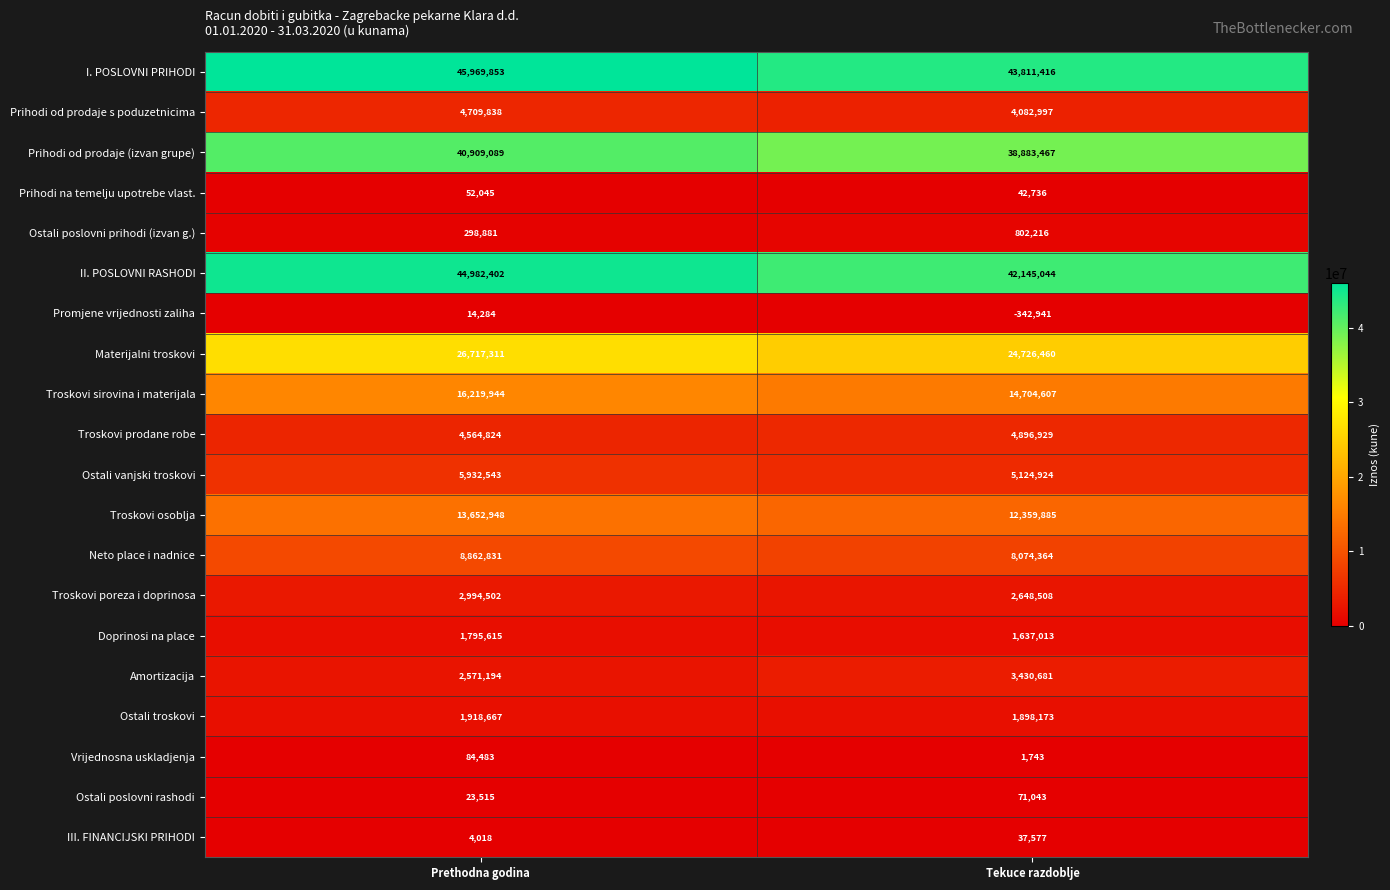

What is the sum of all Promjene vrijednosti zaliha values?

-328657